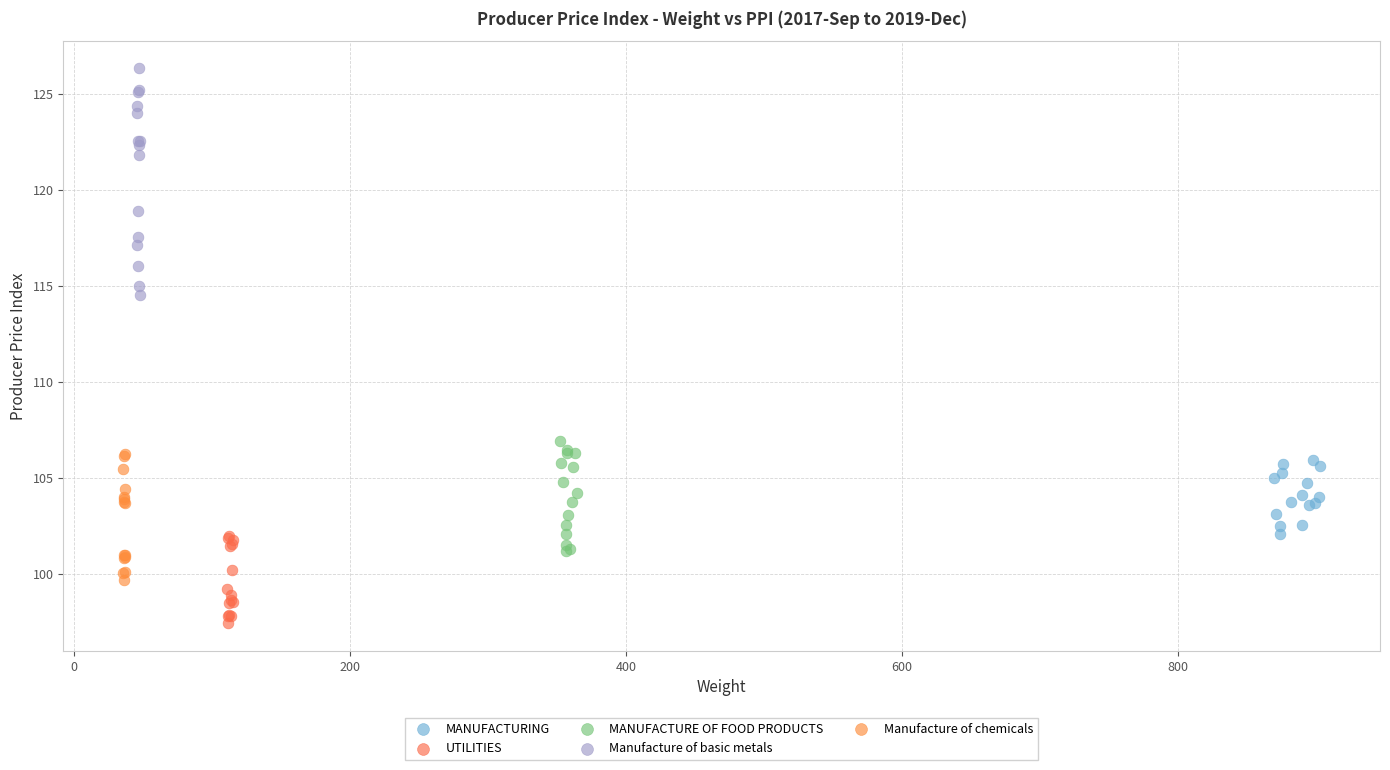

Which series has the widest spread of Y values?

Manufacture of basic metals